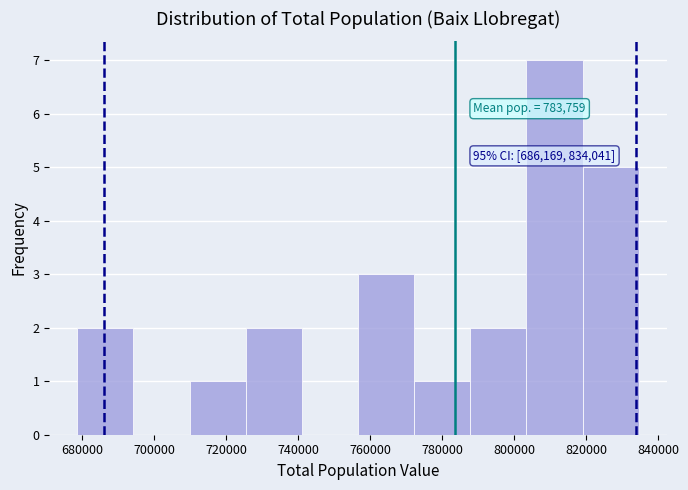

Over which range of the x-axis is the bar tallest?

804000 to 820000